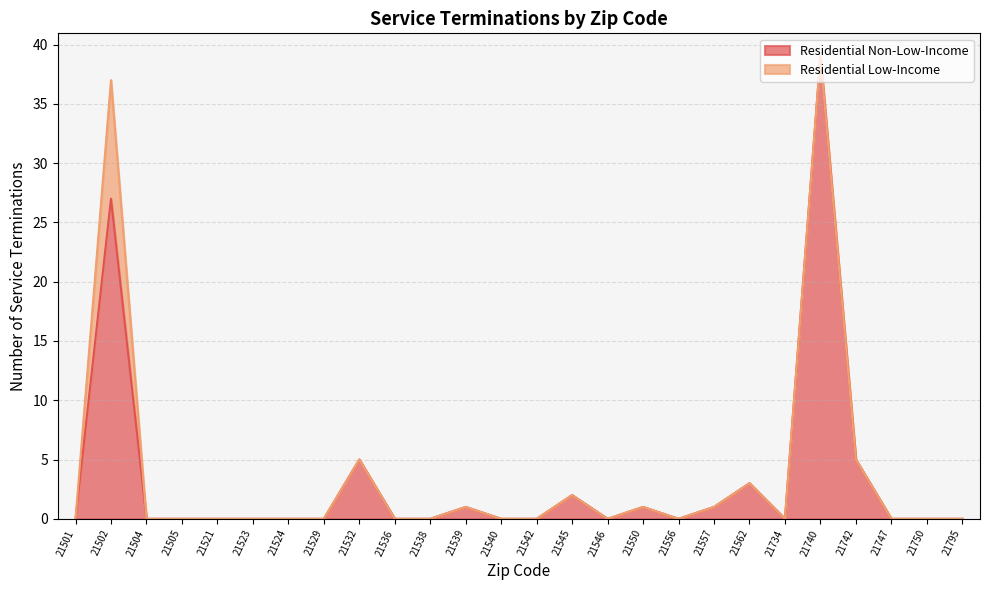

At which category does the chart reach its minimum across all series?

21501